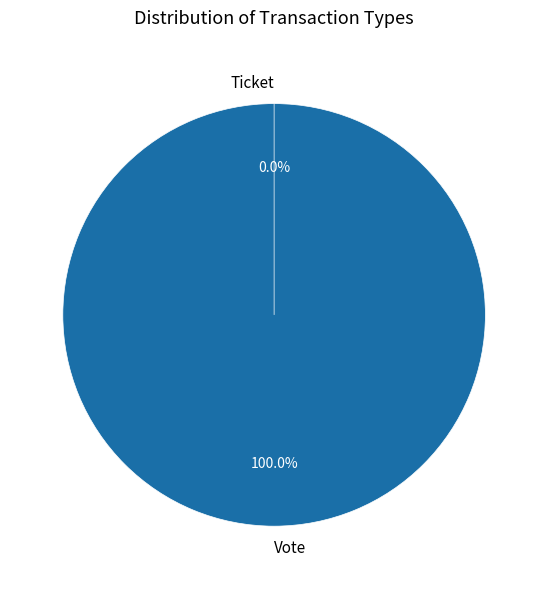

Does any single category account for the majority?

Yes